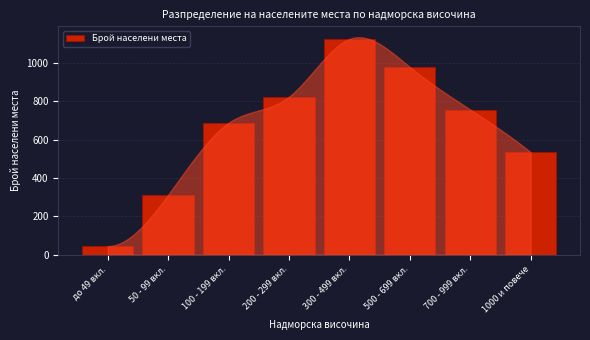

Reading left to right, list all the values displayed in this chart.

до 49 вкл.=45	50 - 99 вкл.=312	100 - 199 вкл.=687	200 - 299 вкл.=823	300 - 499 вкл.=1124	500 - 699 вкл.=978	700 - 999 вкл.=756	1000 и повече=534